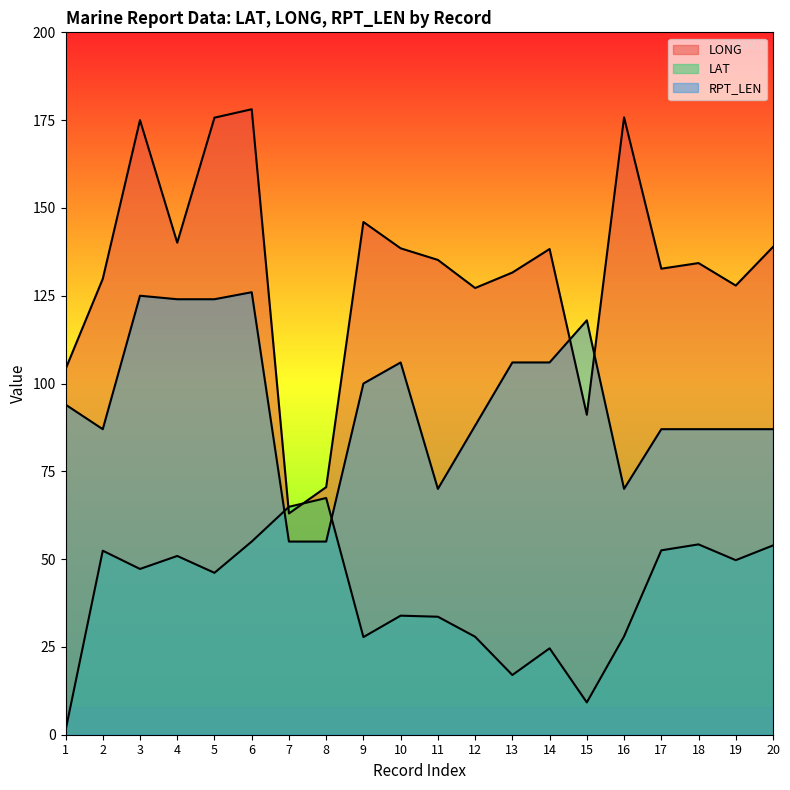

In LONG, how many points are higher than both neighbors (excluding endpoints)?

6